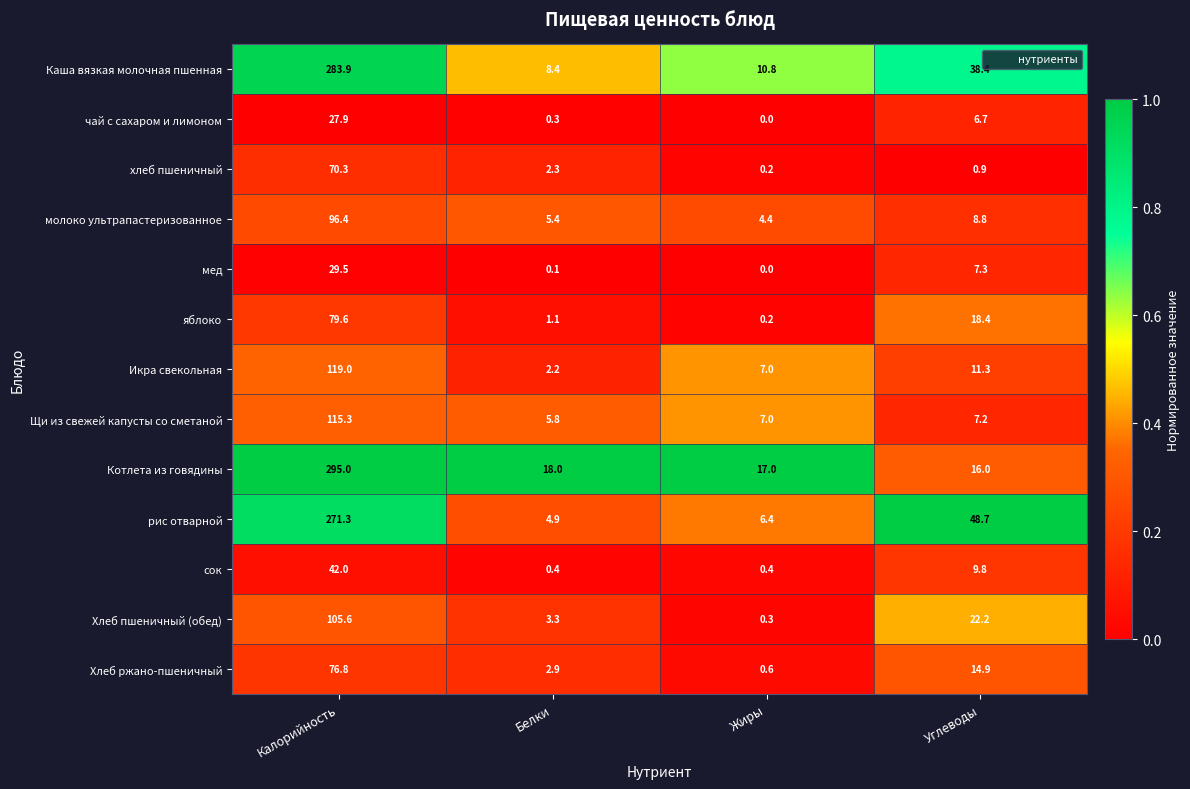

At which category is the sum across all series the highest?

Калорийность